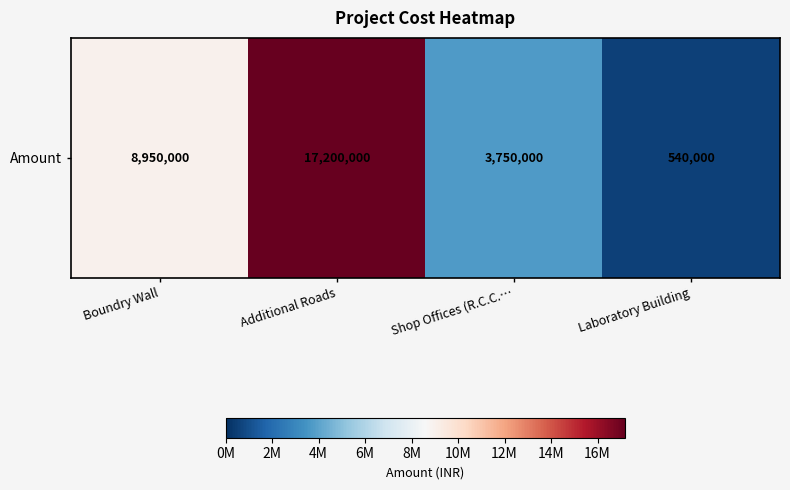

Reading left to right, list all the values displayed in this chart.

Boundry Wall=8950000	Additional Roads=17200000	Shop Offices (R.C.C.…=3750000	Laboratory Building=540000